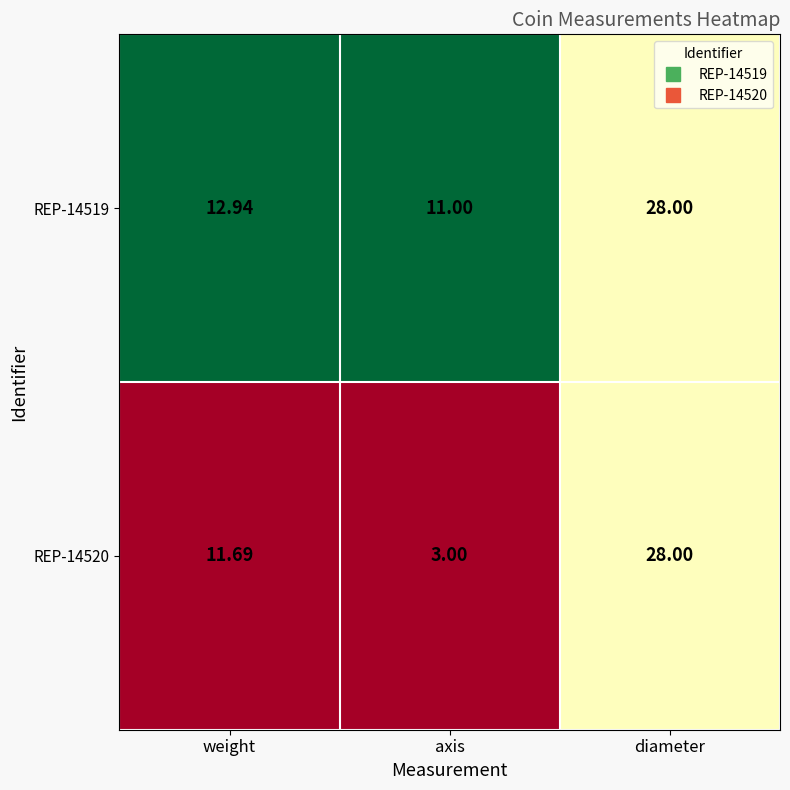

Which series has the largest total across all categories?

REP-14519